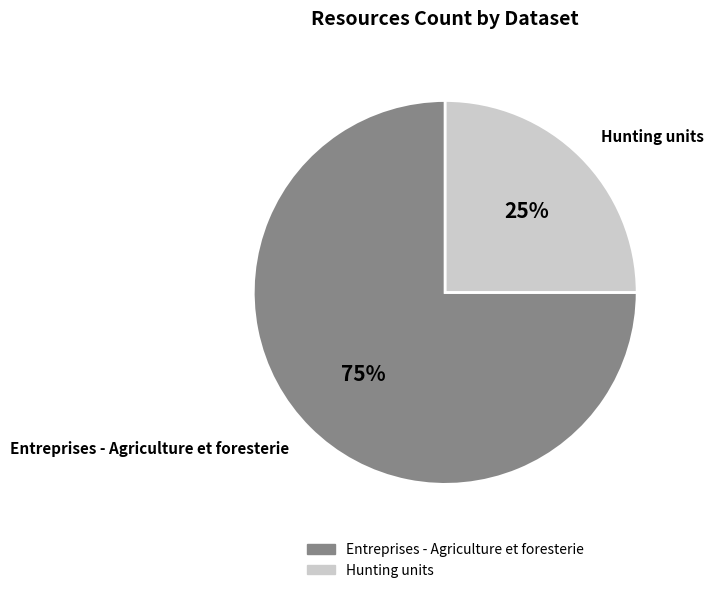

Does Entreprises - Agriculture et foresterie represent more than half of the total?

Yes